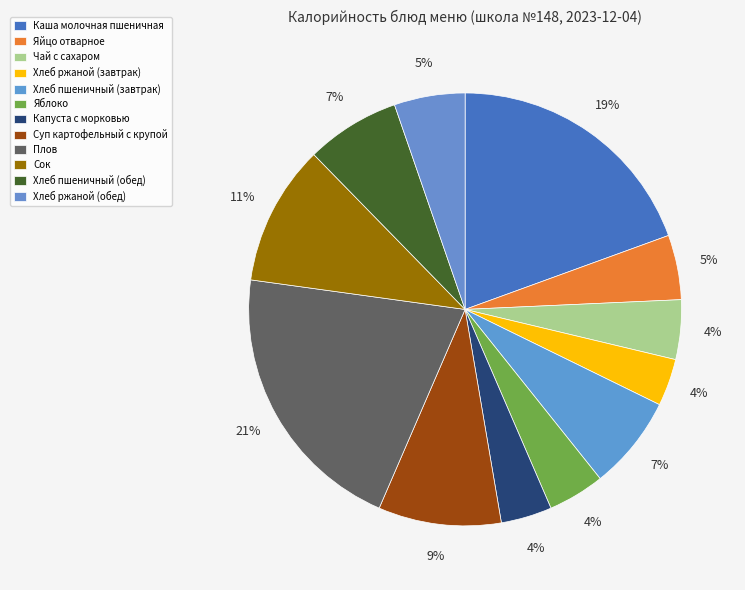

Does Хлеб пшеничный (обед) represent more than half of the total?

No